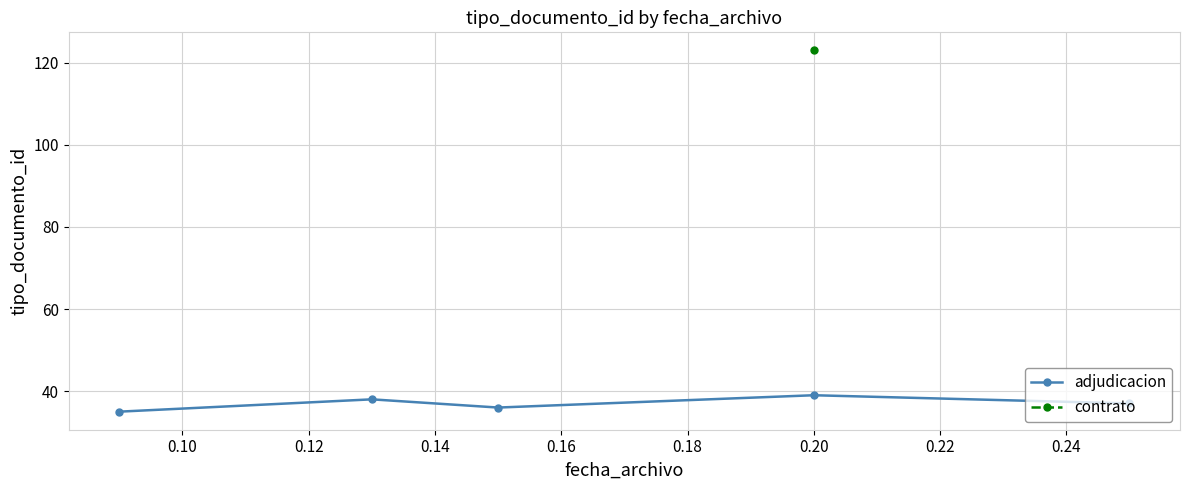

How many values are between 36 and 38?

3